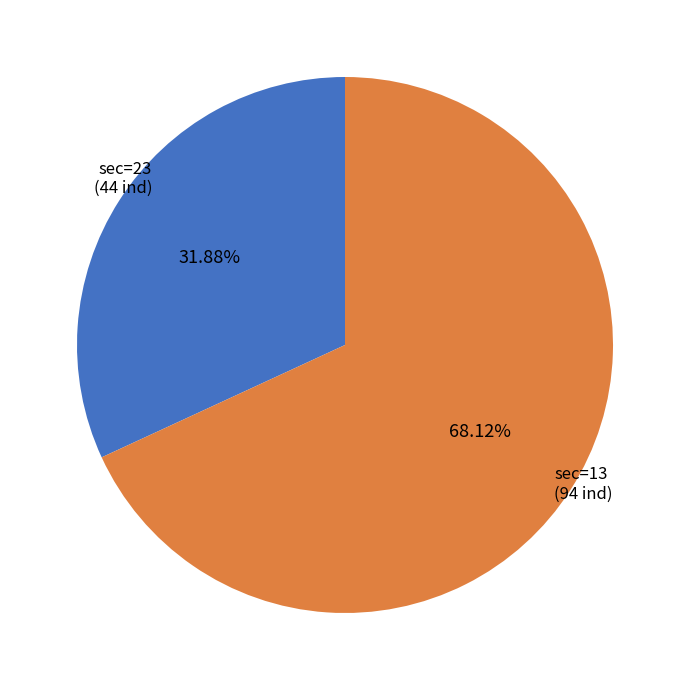

Rank the categories by value from lowest to highest.

sec=23 (44 ind), sec=13 (94 ind)